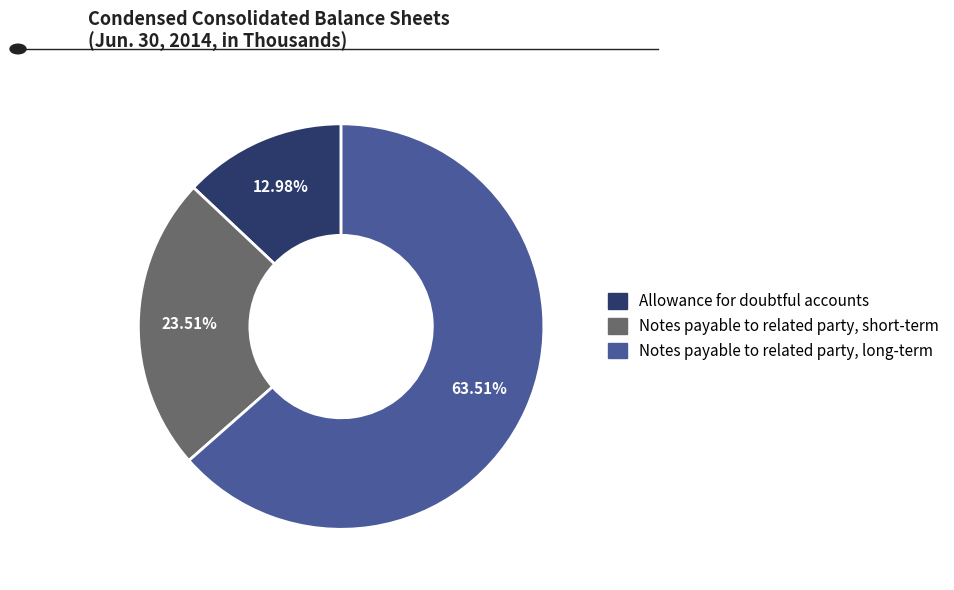

To the nearest percent, what percentage of the pie is Notes payable to related party, short-term?

24%